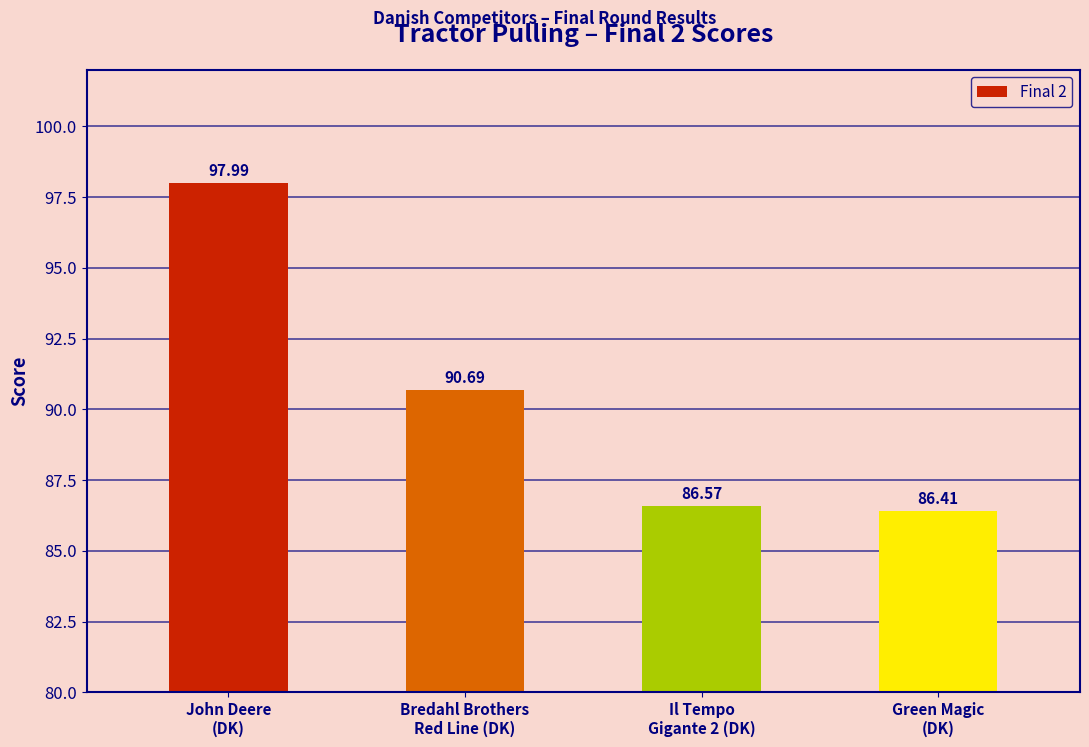

Where is the data nearest to the value 92?

Bredahl Brothers
Red Line (DK)